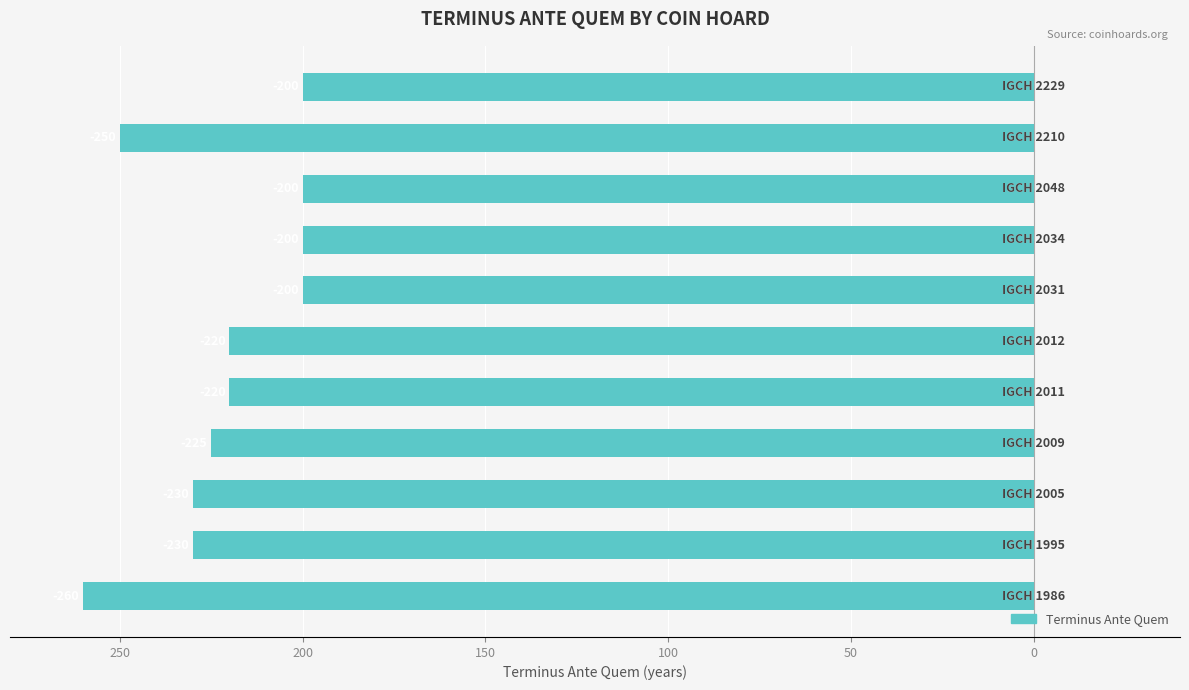

What is the sum of all values?

-2435